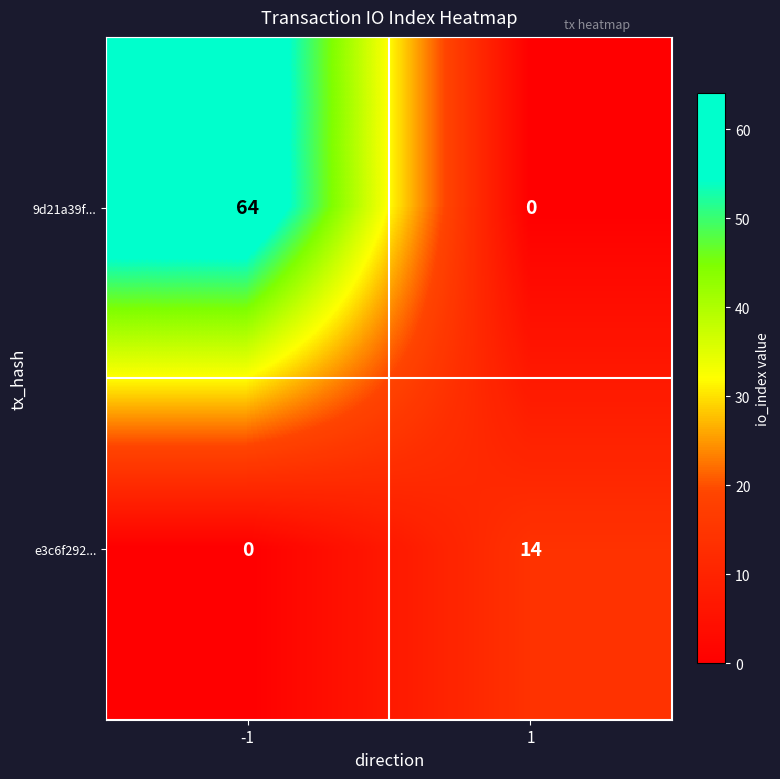

Rank the series at 1 from lowest to highest value.

9d21a39f..., e3c6f292...